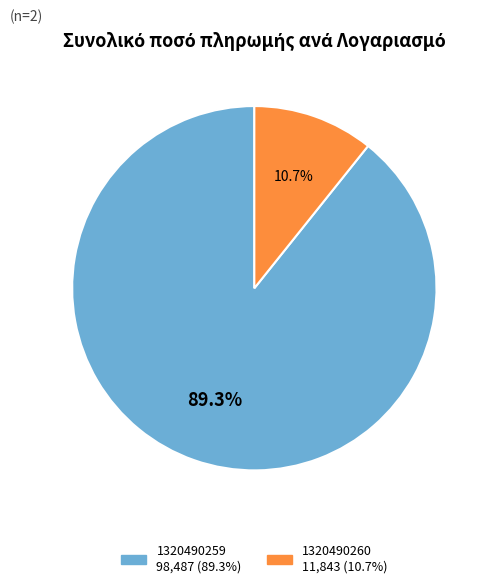

What percentage is the 1320490260 slice, to the nearest percent?

11%